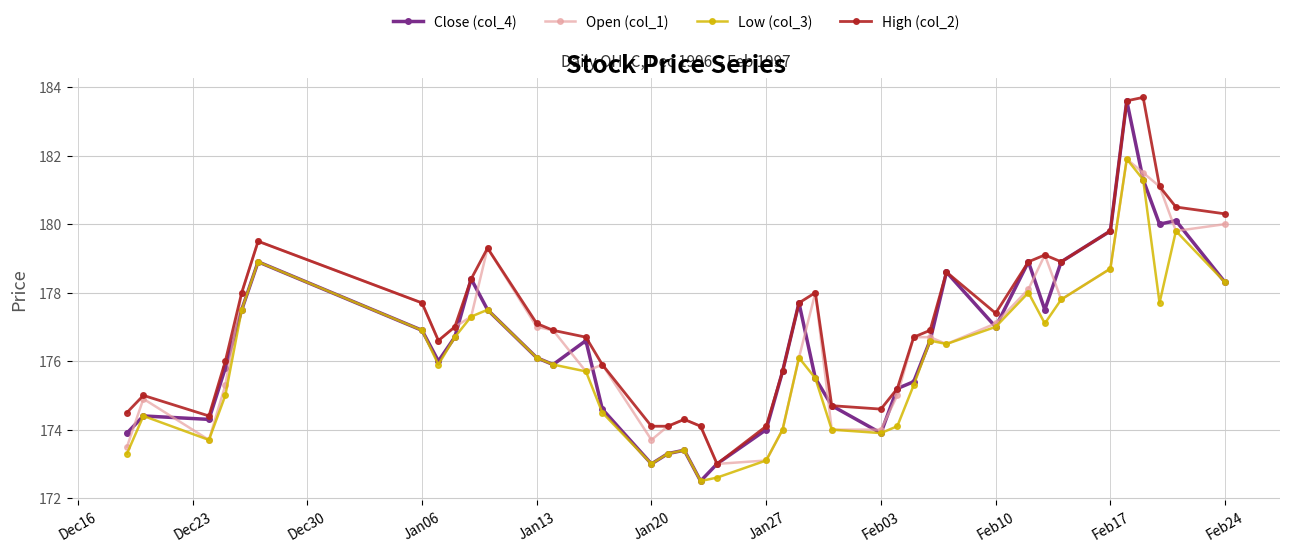

Which series has the largest total across all categories?

High (col_2)